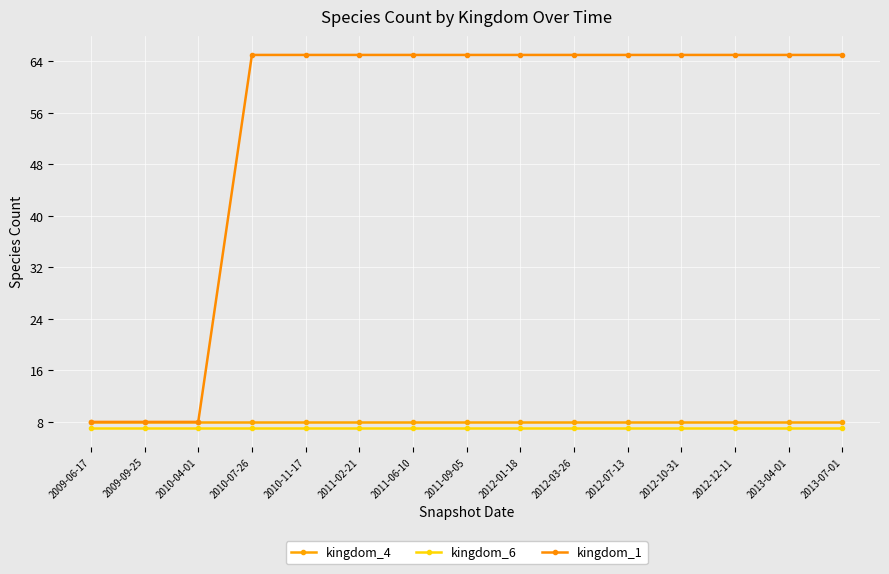

What is the spread (max minus min) of values at 2009-06-17?

1